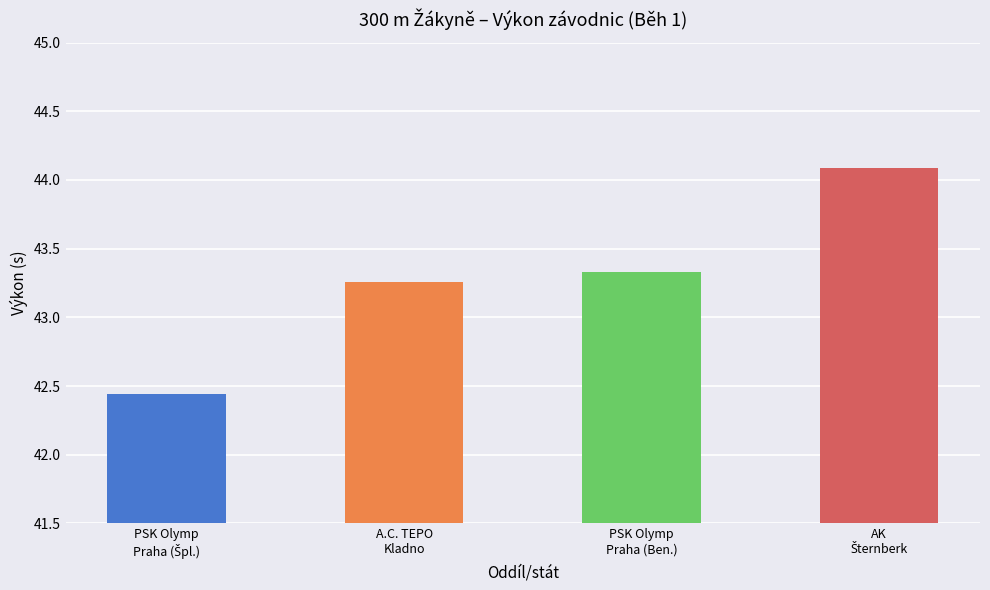

What is the difference between the second highest and second lowest values?

0.1